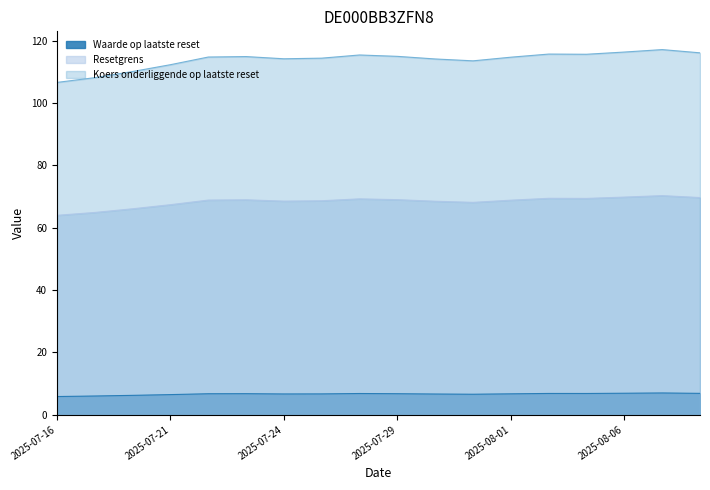

The value of Waarde op laatste reset at 2025-08-08 is 12.0. True or false?

False